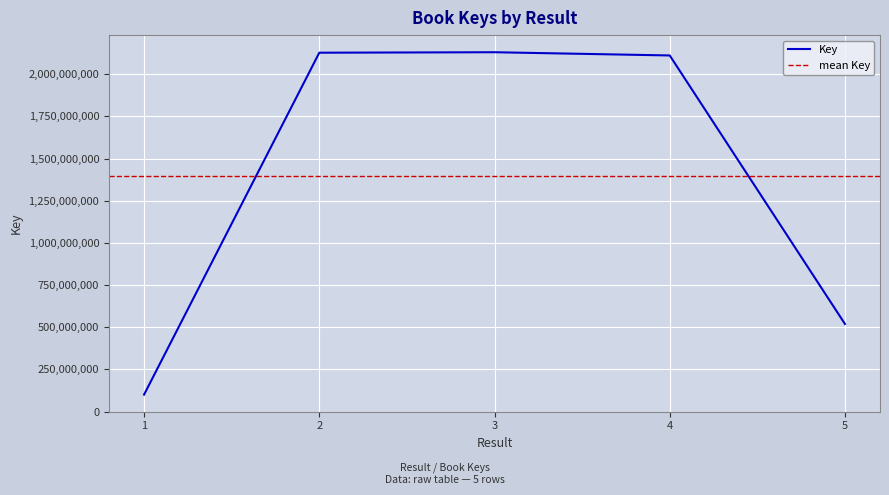

List the labels in order of value, smallest first.

1, 5, 4, 2, 3